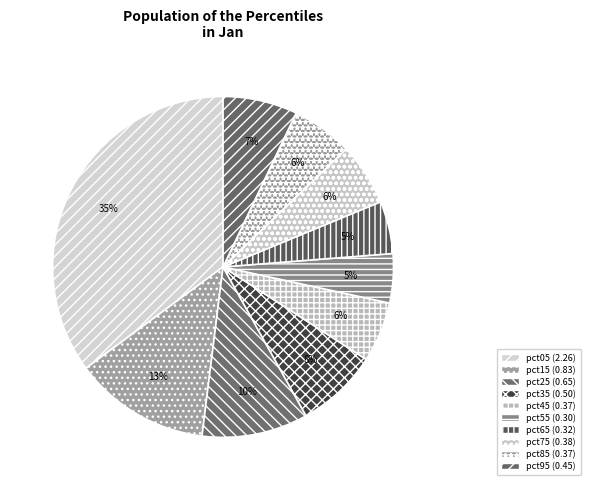

To the nearest percent, what is the difference between the largest and smallest slice percentages?

30%